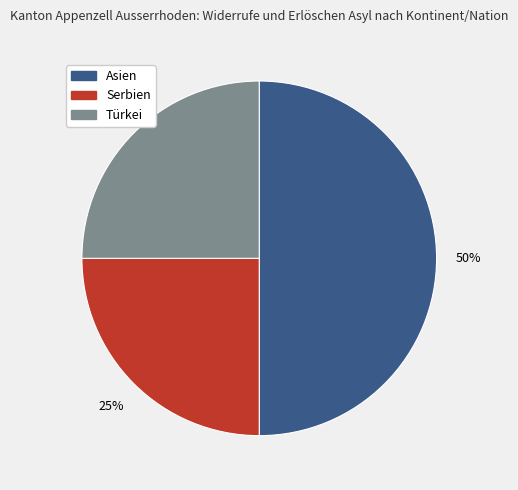

To the nearest percent, what is the combined percentage of Serbien and Türkei?

50%